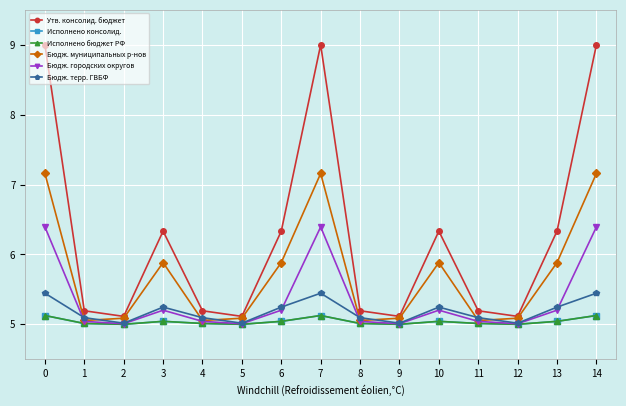

True or false: Исполнено консолид. and Исполнено бюджет РФ cross at least once.

False